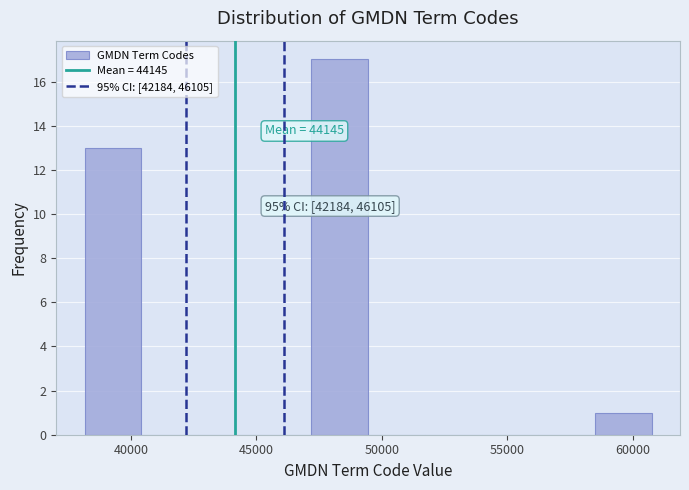

Over which range of the x-axis is the bar tallest?

47000 to 49500